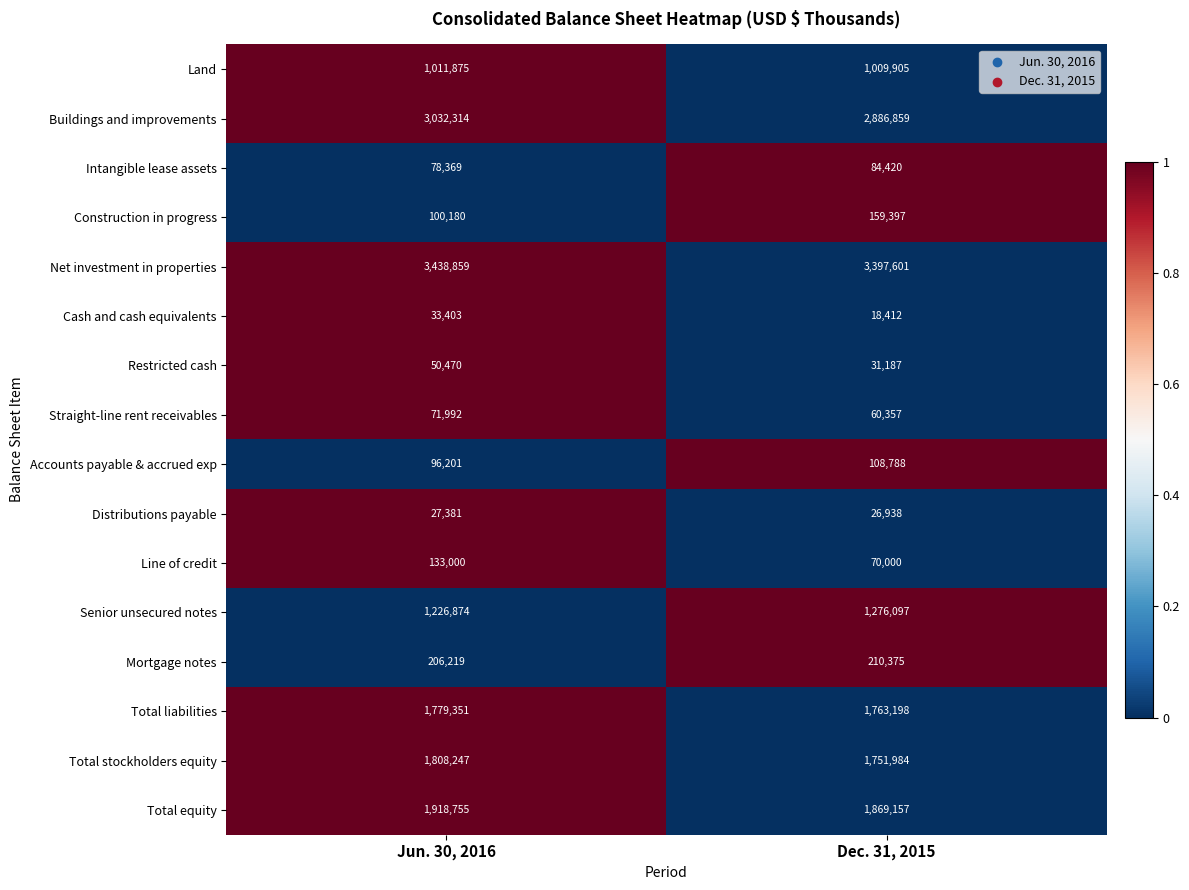

Which series has the widest spread of values?

Buildings and improvements